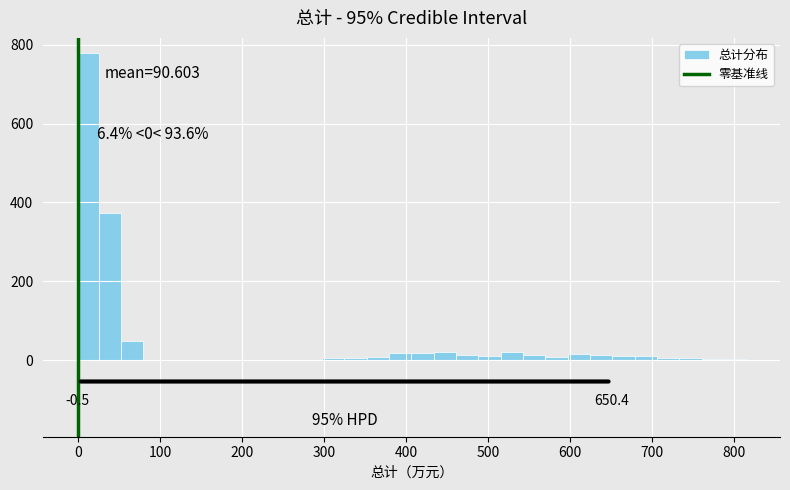

Read against the x-axis, roughly where is the centre of the tallest bar?

10